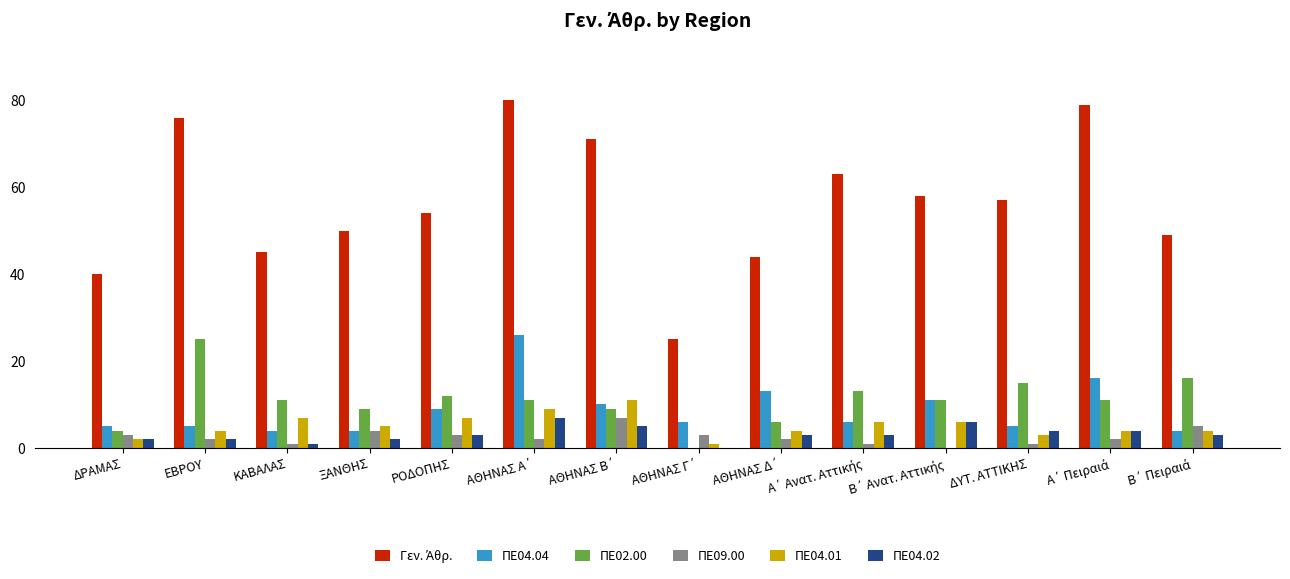

How many data points does each series have?

14